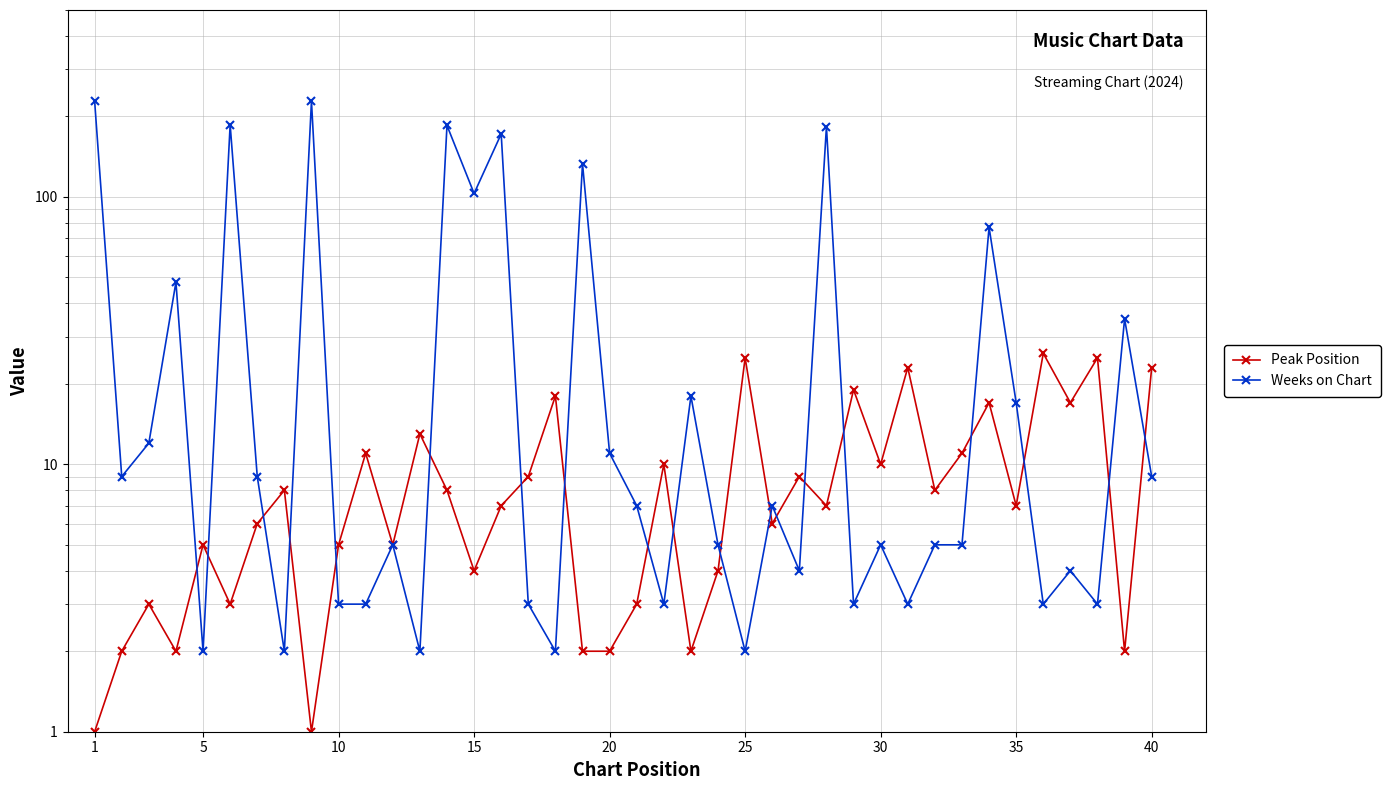

Reading left to right, list all the values displayed in this chart.

Peak Position: 1	2	3	2	5	3	6	8	1	5	11	5	13	8	4	7	9	18	2	2	3	10	2	4	25	6	9	7	19	10	23	8	11	17	7	26	17	25	2	23
Weeks on Chart: 228	9	12	48	2	186	9	2	228	3	3	5	2	185	103	172	3	2	133	11	7	3	18	5	2	7	4	183	3	5	3	5	5	77	17	3	4	3	35	9